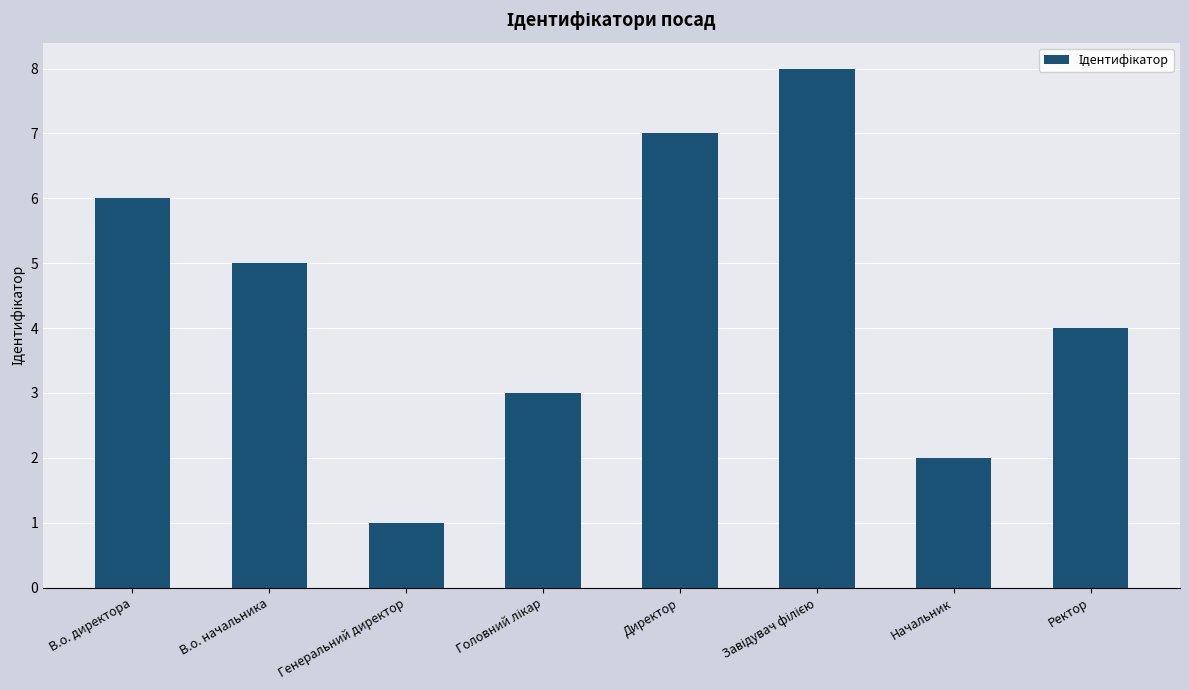

At which label is the value closest to 4?

Ректор